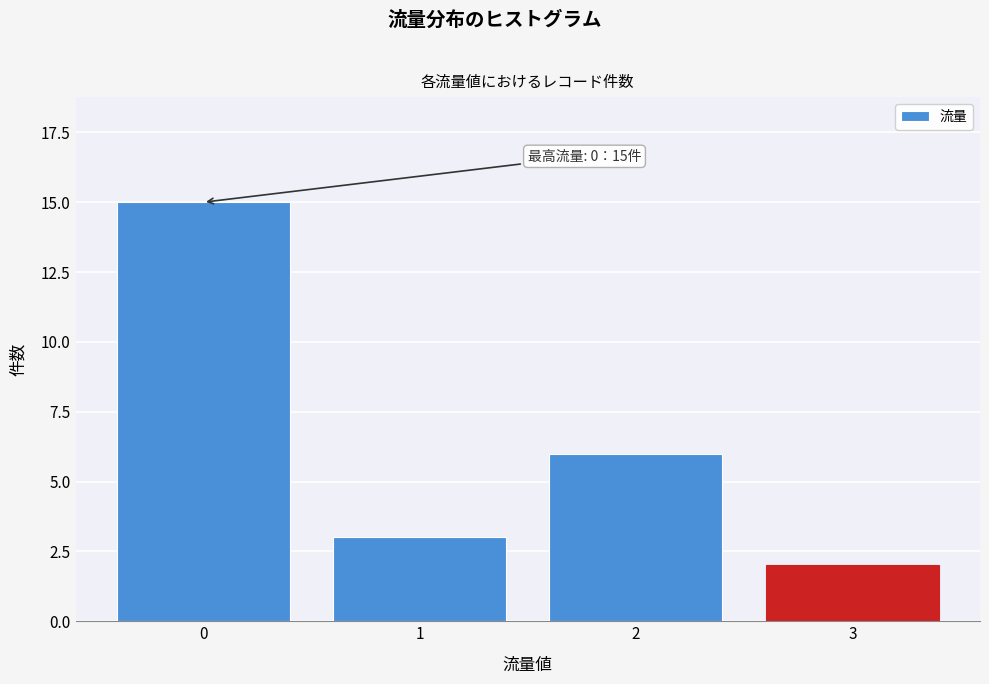

Reading right to left, transcribe all the data shown in this chart.

3=2	2=6	1=3	0=15